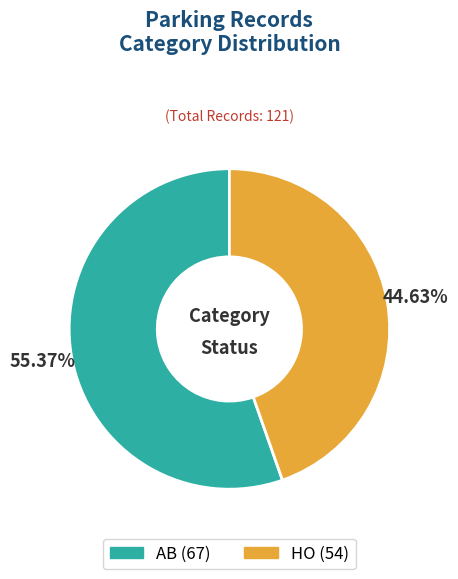

To the nearest percent, what is the average slice percentage?

50%